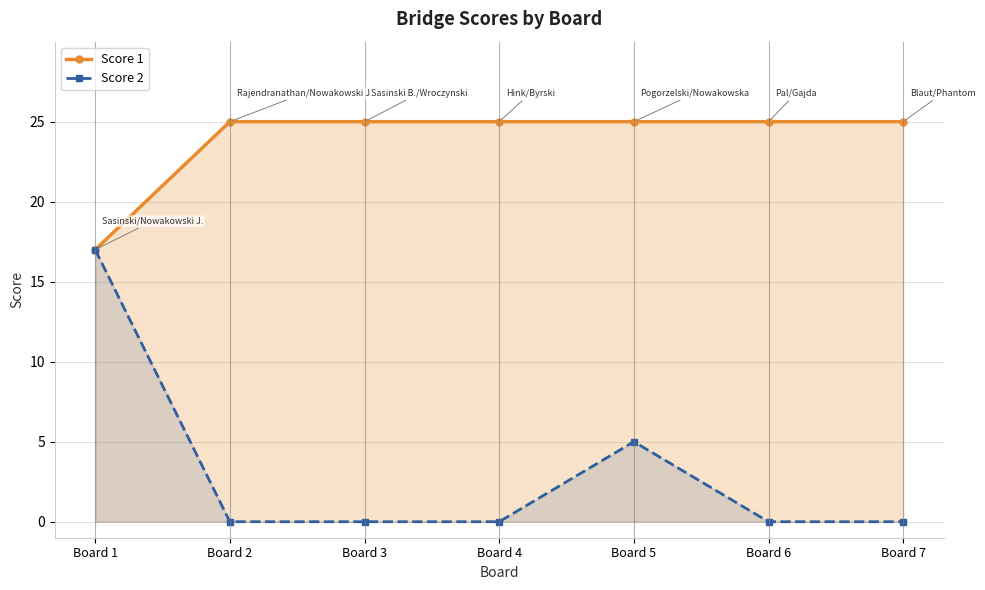

True or false: Score 2 and Score 1 intersect in this chart.

False